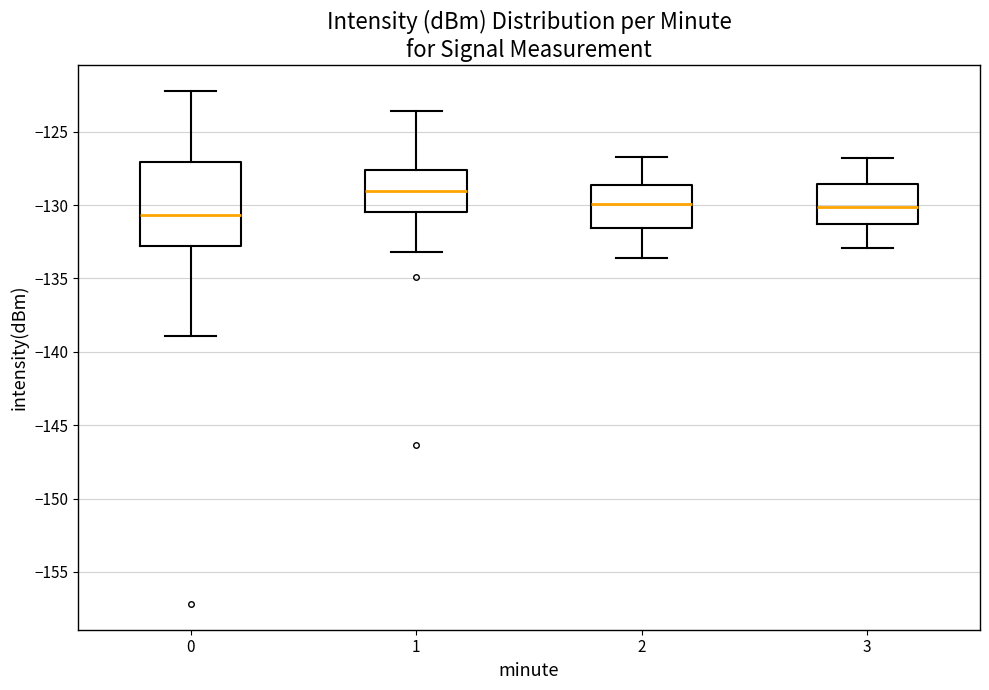

Which box's median line is the highest?

1